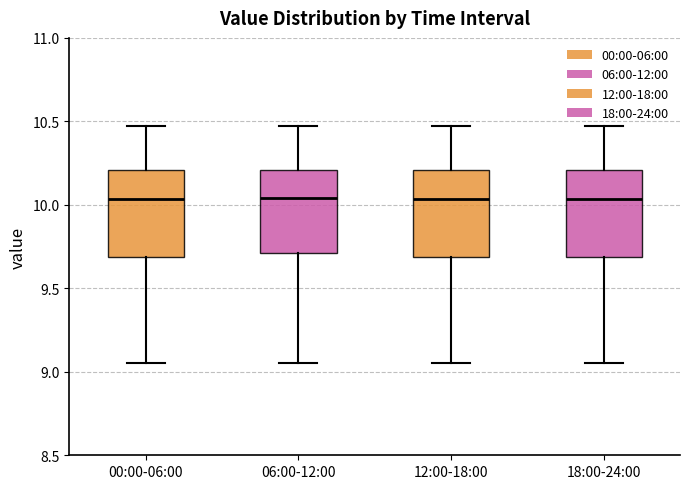

Where does the upper whisker of the box for 06:00-12:00 end on the y-axis? The values are not printed on the chart, so give them approximately, as read against the axis.

10.45